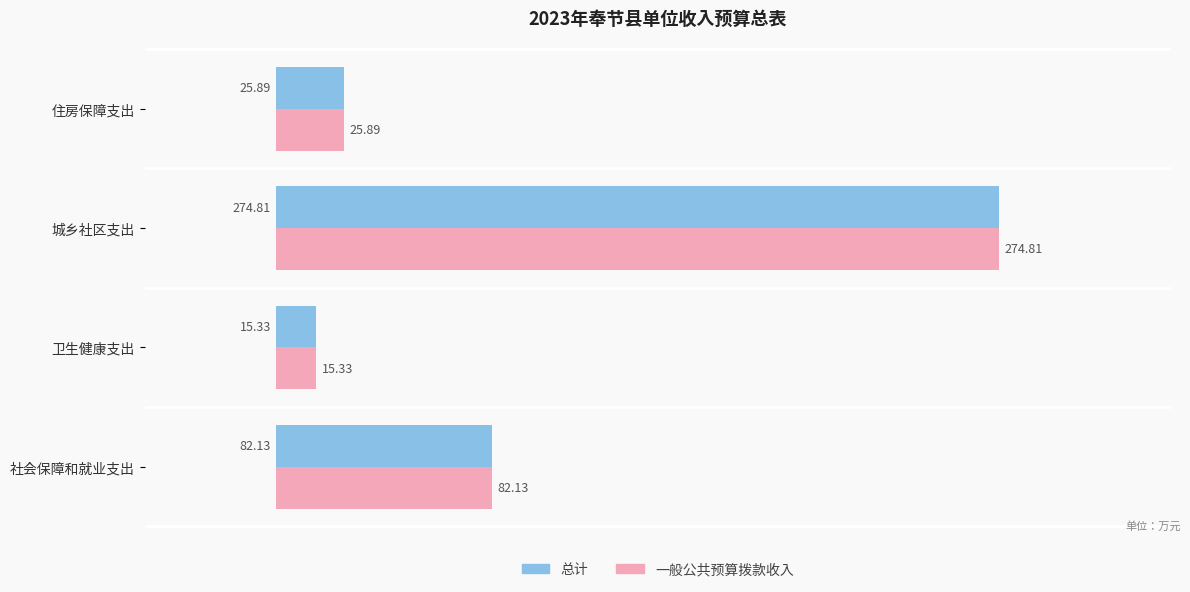

Where is 一般公共预算拨款收入 nearest to the value 145?

社会保障和就业支出